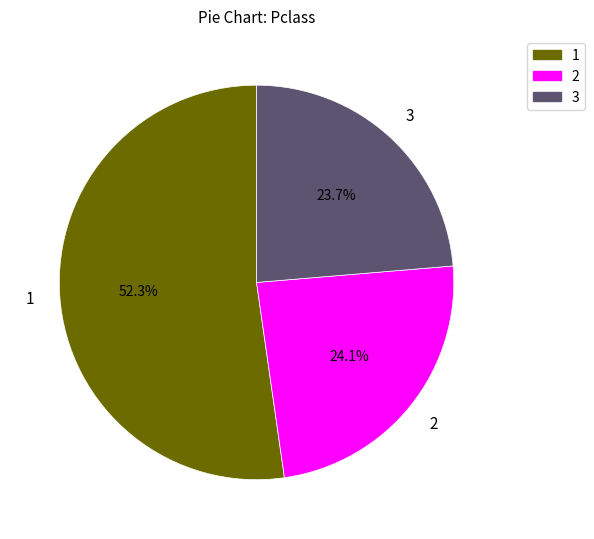

Does any single category account for the majority?

Yes